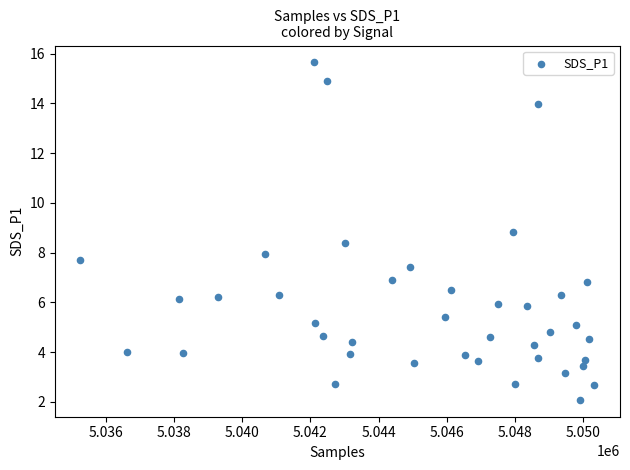

What is the range of X values (max minus min)?

15060.0